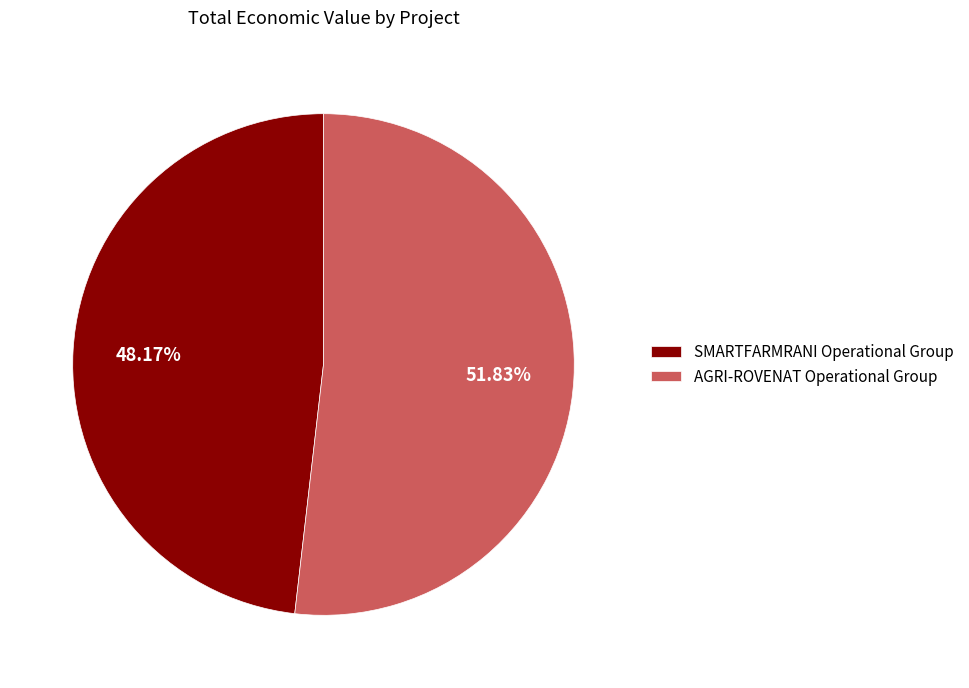

How many segments does this pie chart have?

2